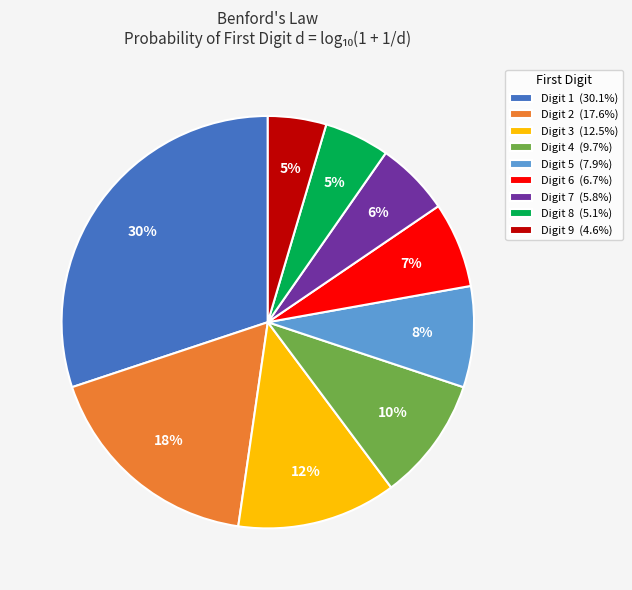

Combined, do Digit 7 (5.8%) and Digit 2 (17.6%) account for over 50%?

No